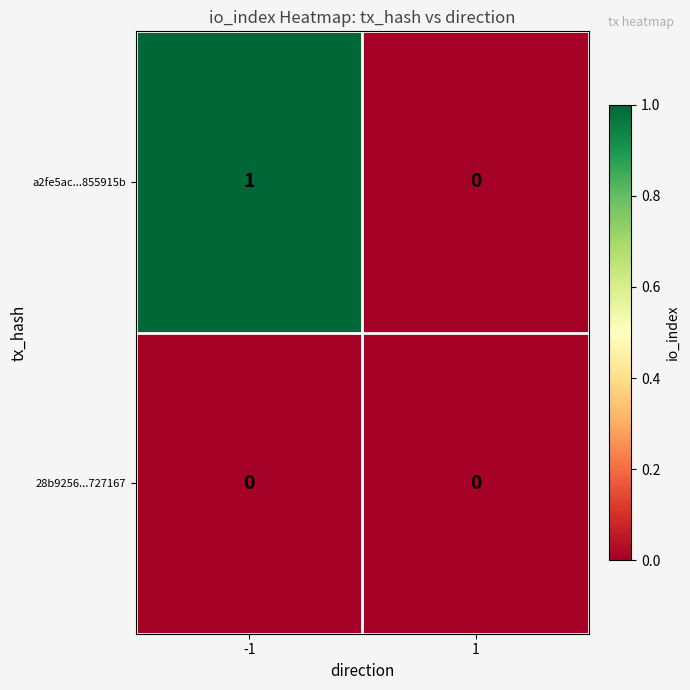

The value of a2fe5ac...855915b at -1 is 1. True or false?

True